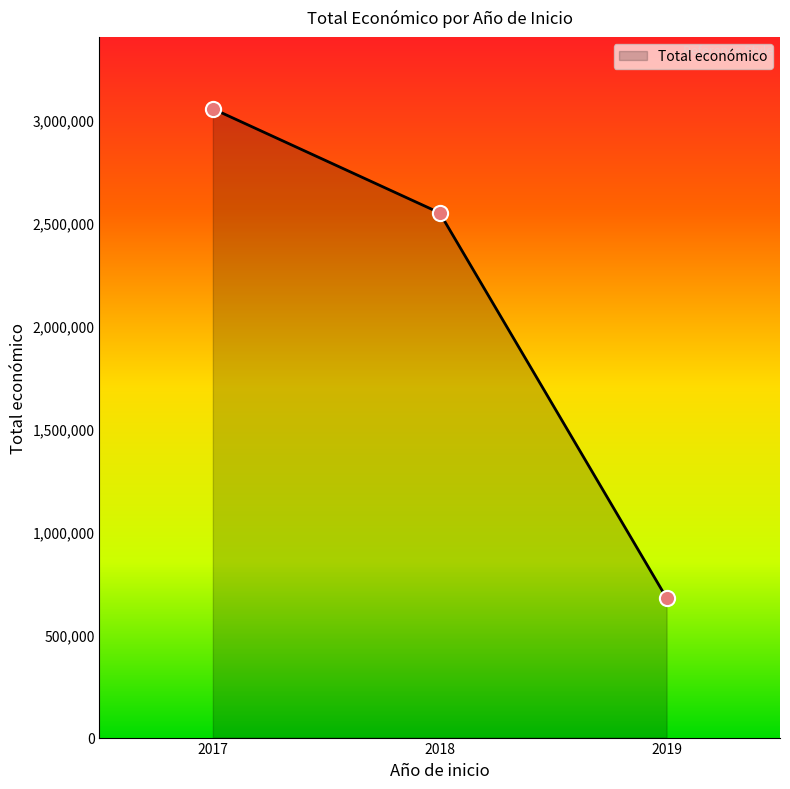

Which has a higher value, 2017 or 2018?

2017